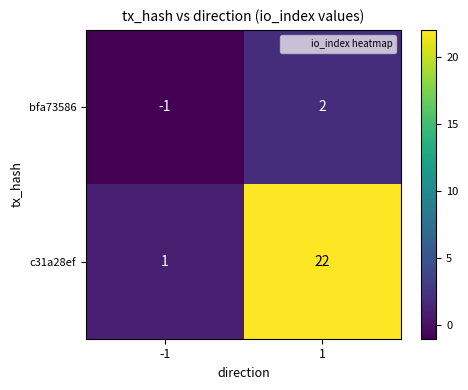

What is the greatest value displayed?

22